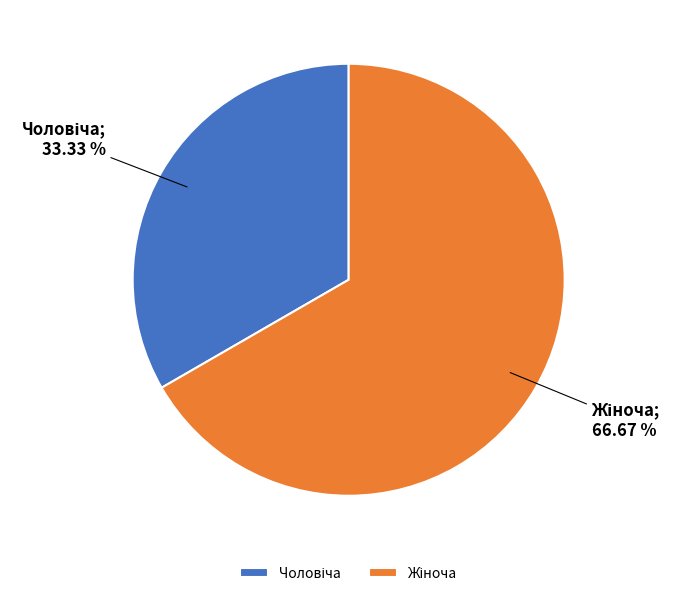

Is there any slice that represents more than half of the pie?

Yes